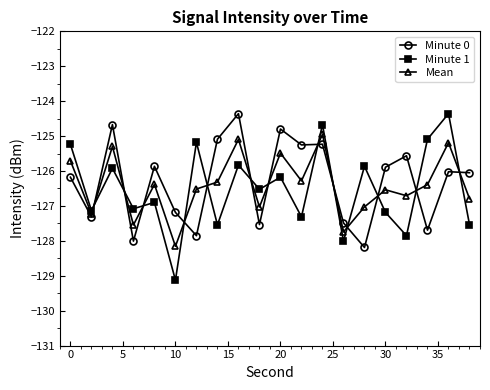

What is the average value of the Minute 0 series?

-126.3